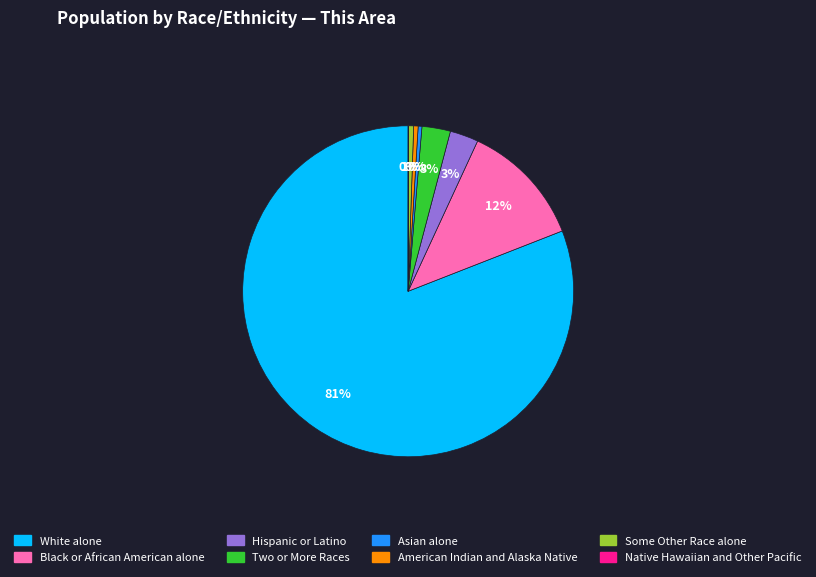

Is there any slice that represents more than half of the pie?

Yes